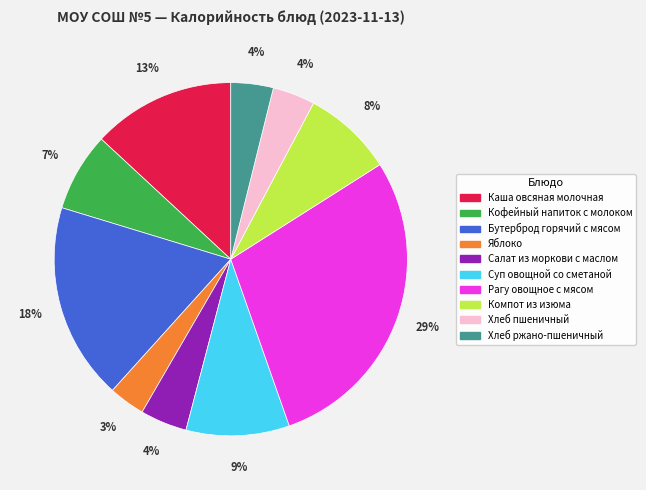

To the nearest percent, what is the difference between the Бутерброд горячий с мясом and Хлеб пшеничный slice percentages?

14%